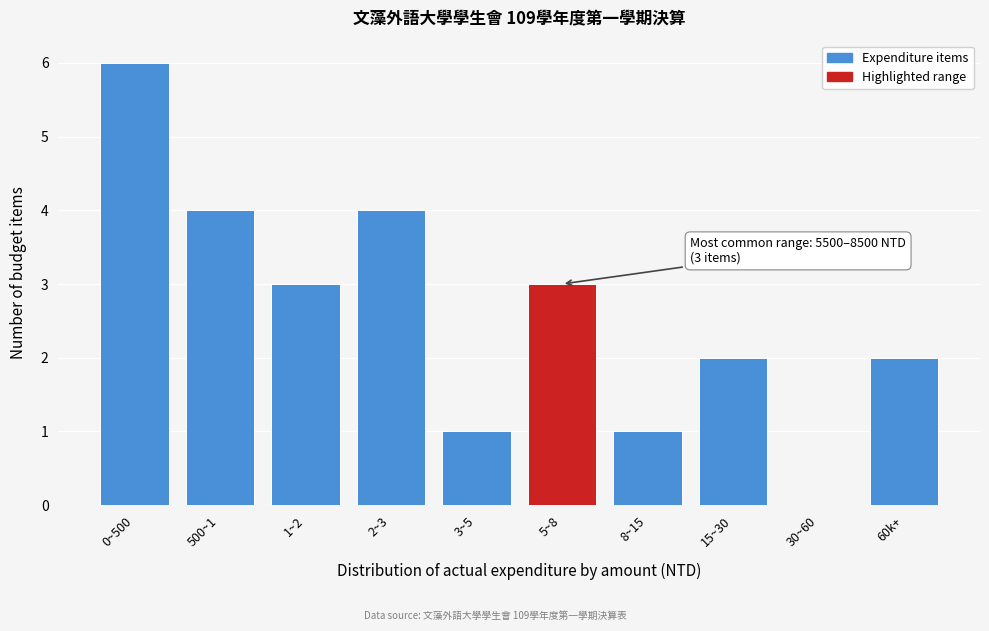

Reading left to right, what are all the values shown in this chart?

0~500=6	500~1=4	1~2=3	2~3=4	3~5=1	5~8=3	8~15=1	15~30=2	30~60=0	60k+=2